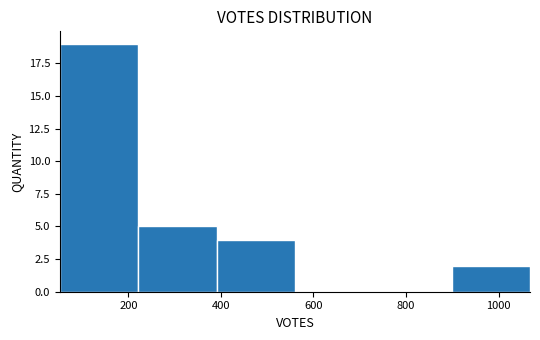

What is the height of the bar covering 220 to 400 on the x-axis? Neither the bar edges nor the heights are printed on the chart, so give them approximately, as read against the axes.

5